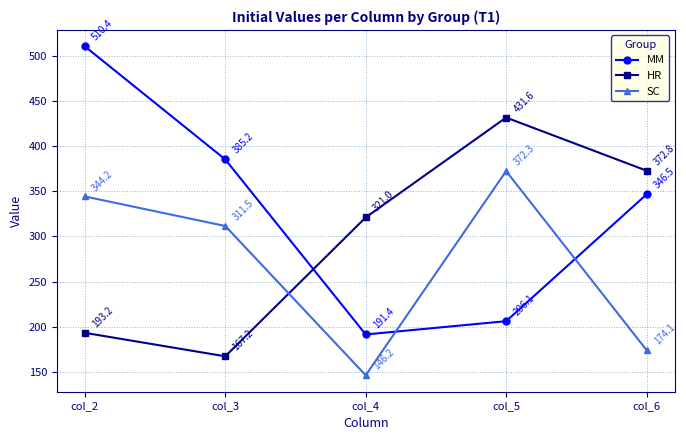

At how many categories does at least one series exceed 346?

4